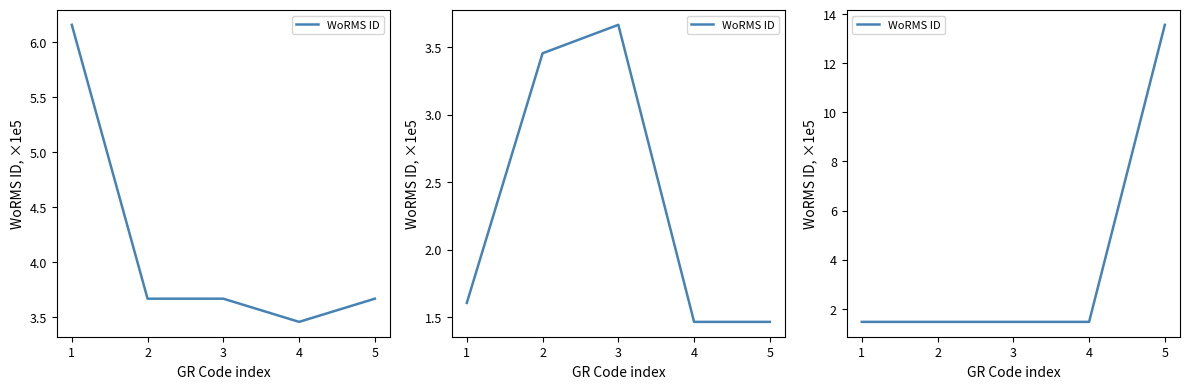

Rank the categories by value from highest to lowest.

5, 1, 2, 3, 4